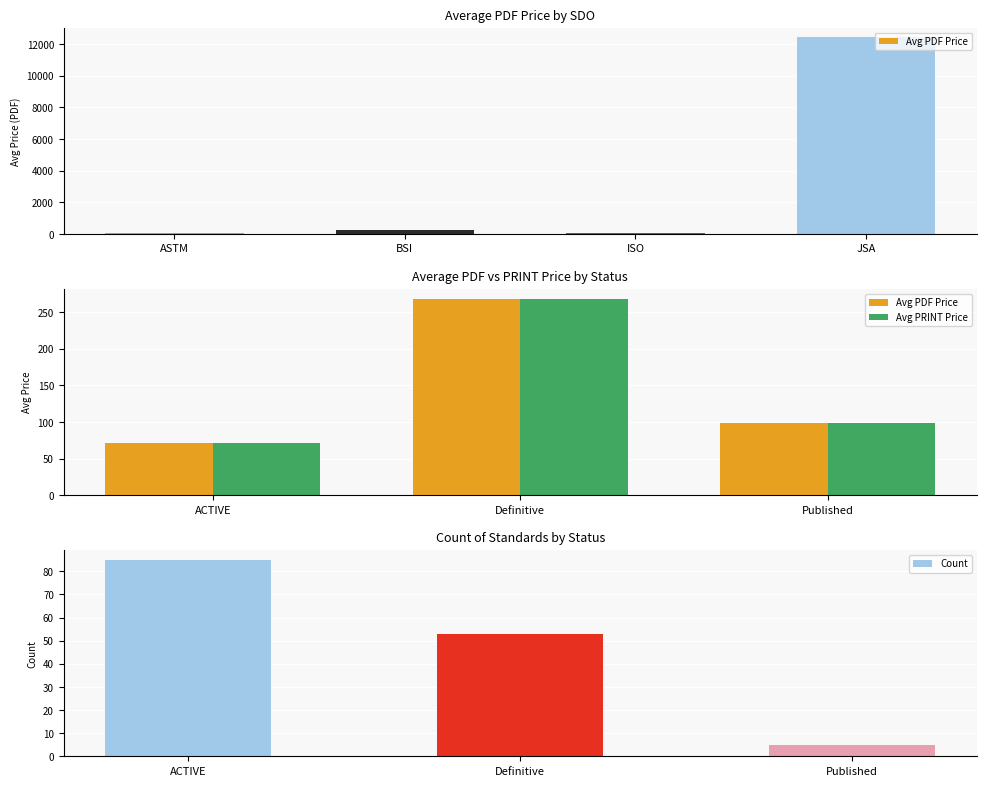

What is the sum of all Count values?

143